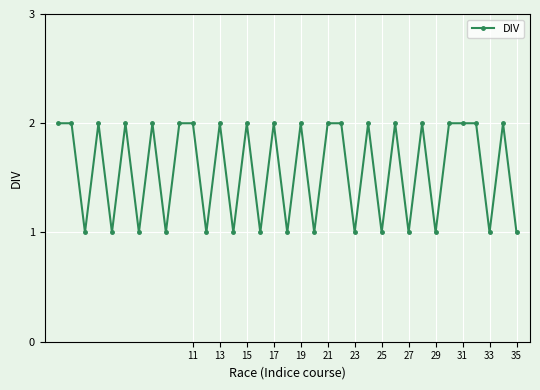

What is the value of the 4th point from the left?

2